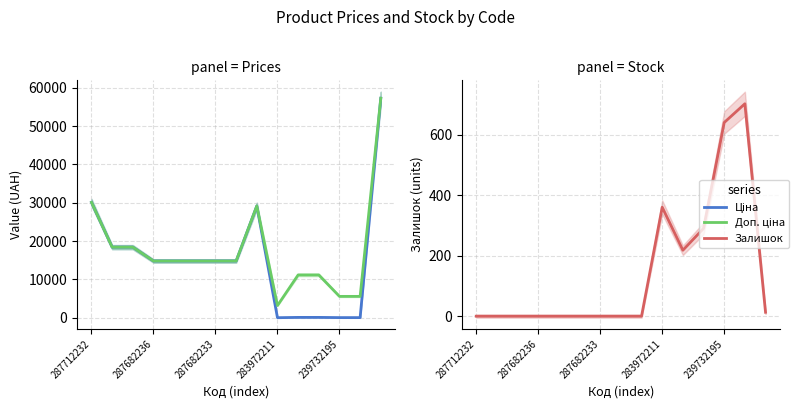

Rank the series at 287682233 from lowest to highest value.

Залишок, Ціна, Доп. ціна